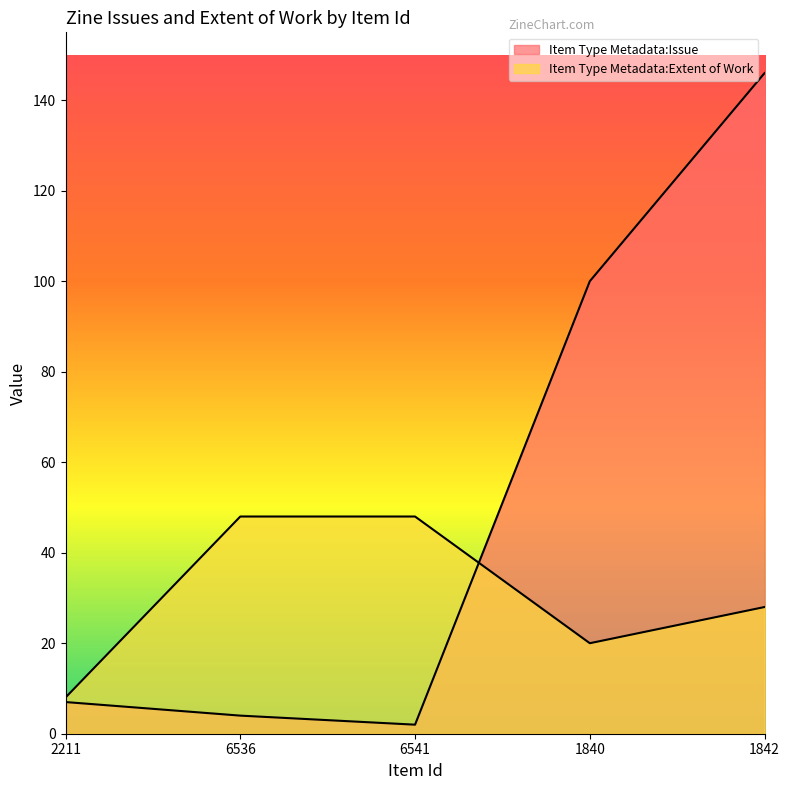

Between which two adjacent categories do Item Type Metadata:Extent of Work and Item Type Metadata:Issue first intersect?

6541 and 1840